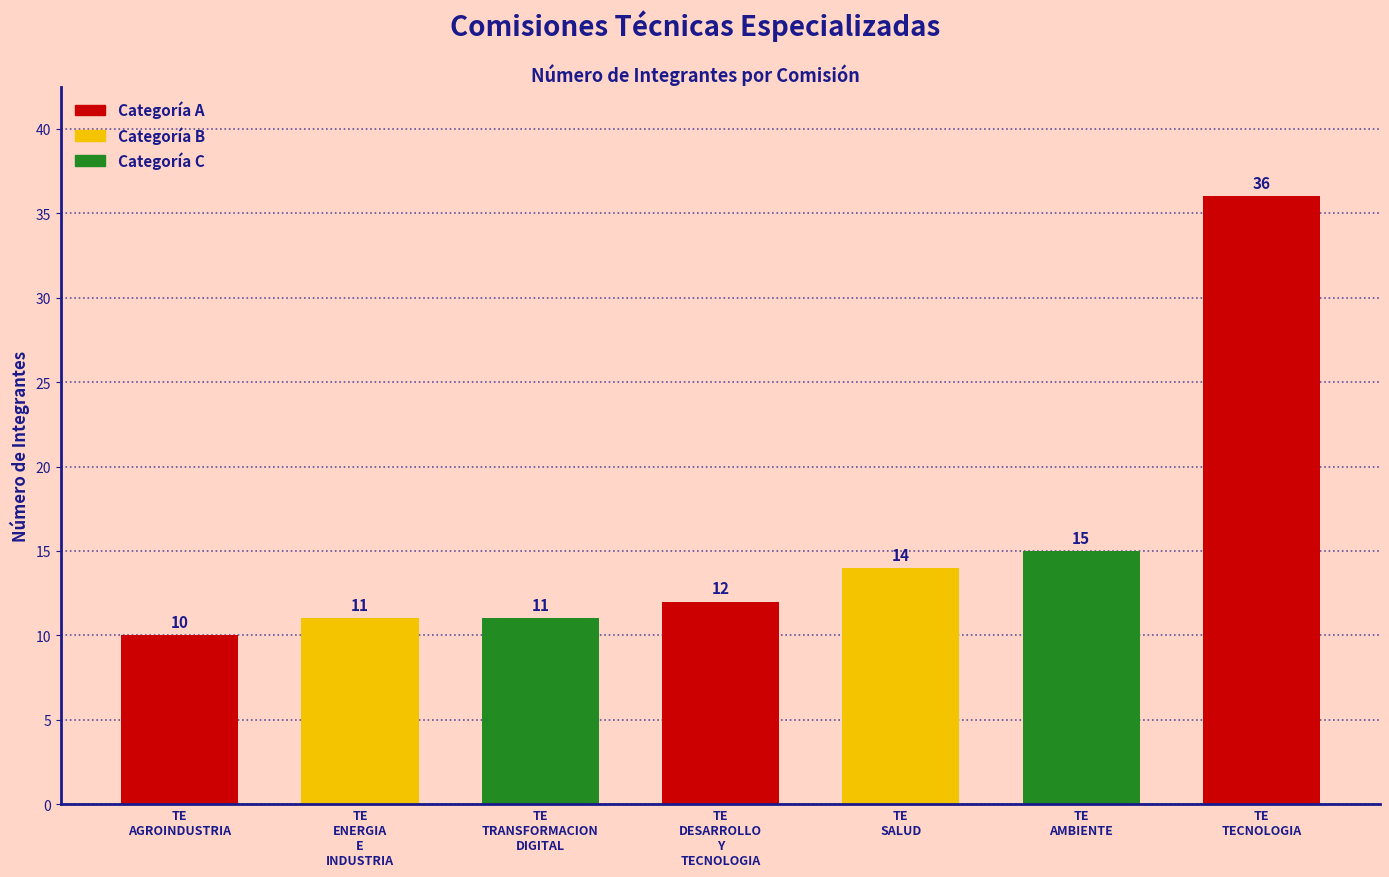

How many distinct data groups are displayed?

1